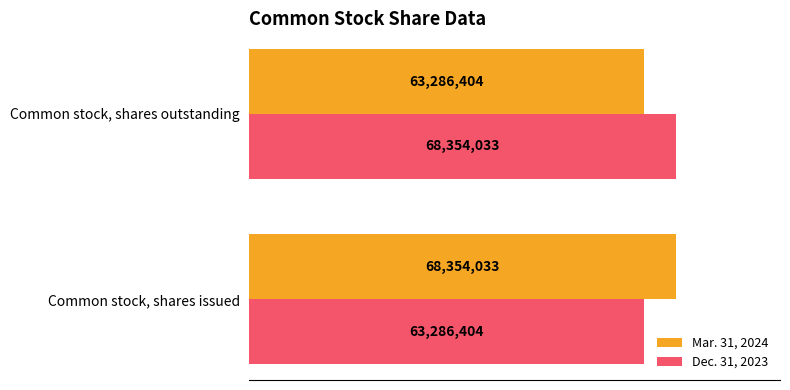

List the labels in order of Mar. 31, 2024 value, largest first.

Common stock, shares issued, Common stock, shares outstanding